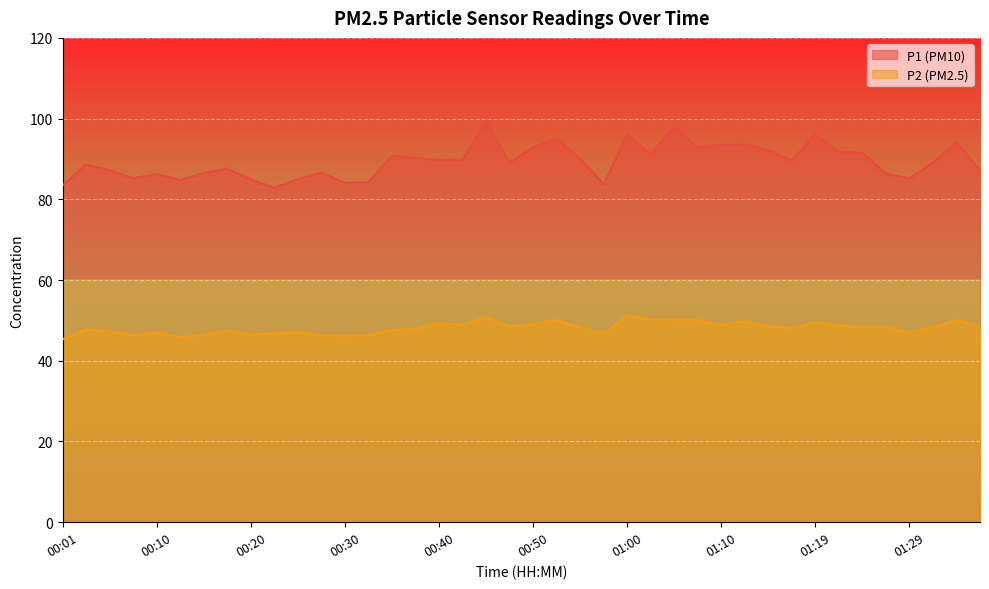

At which label does P2 reach its peak?

01:00